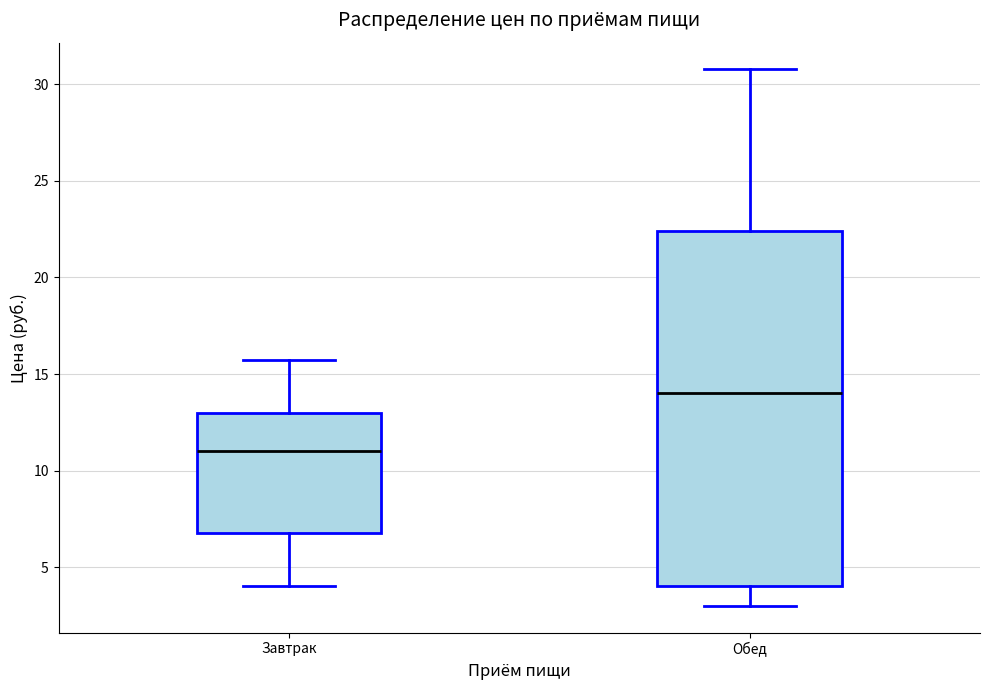

Where does the median line of the box for Завтрак sit on the y-axis? The values are not printed on the chart, so give them approximately, as read against the axis.

11.0